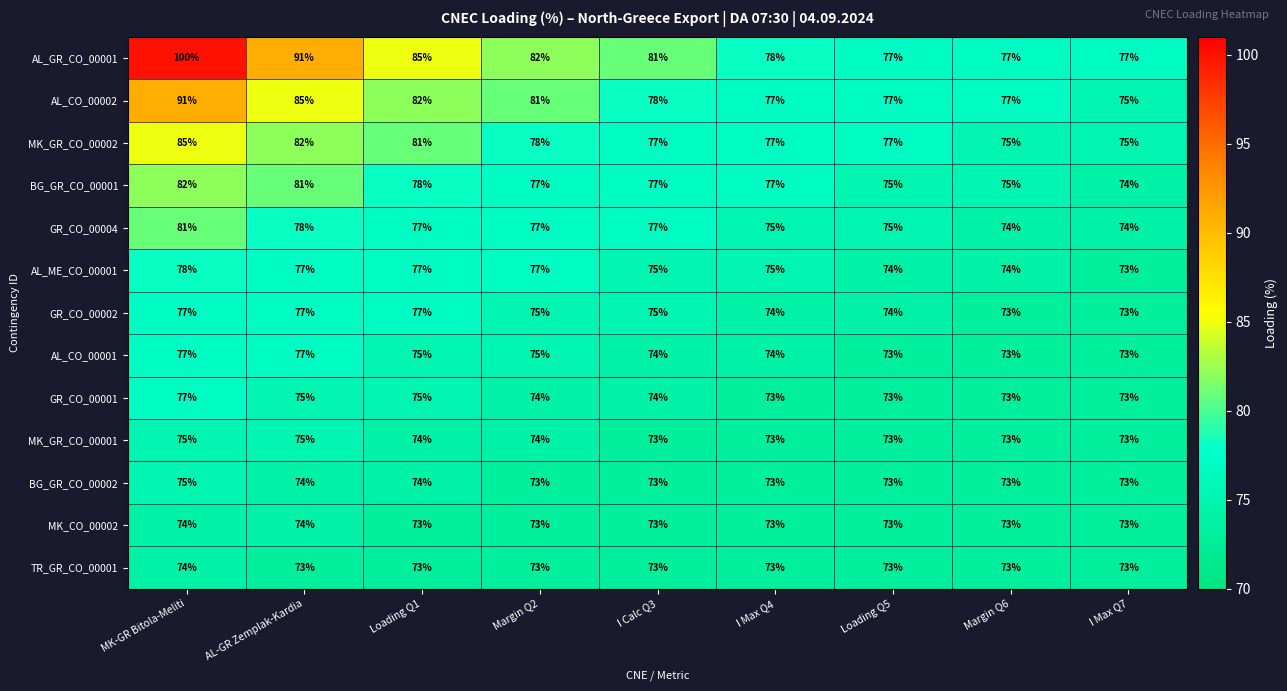

Which label corresponds to the largest value in the chart?

MK-GR Bitola-Meliti